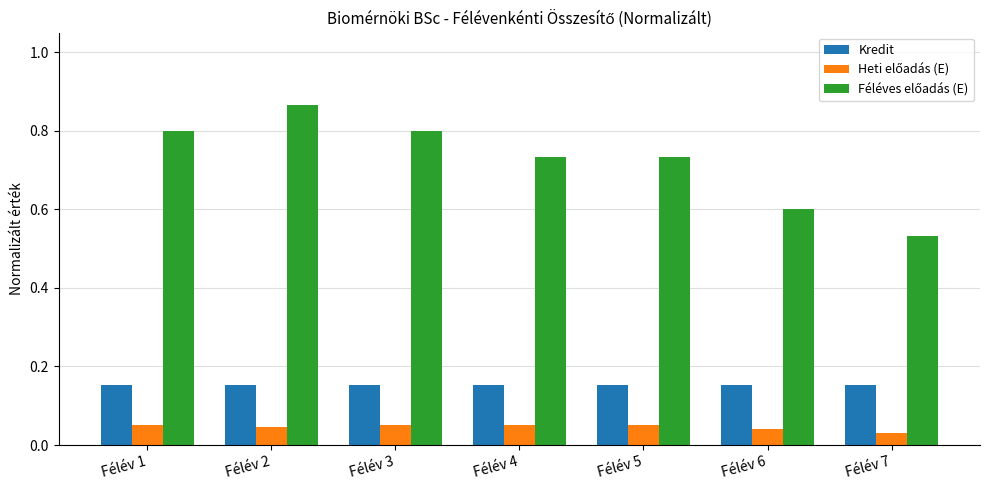

Are the bars grouped side by side (vs. stacked)?

Yes